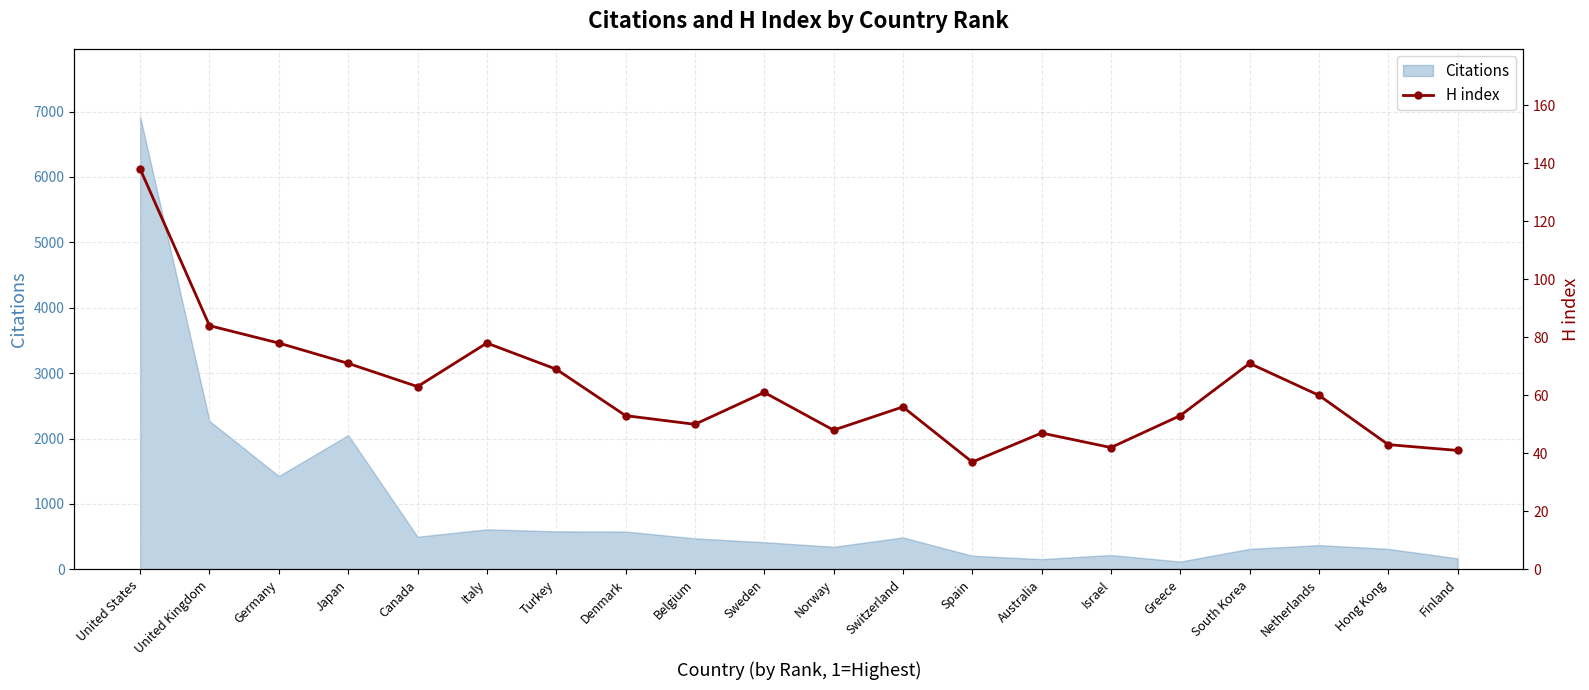

List the labels in order of value, largest first.

United States, United Kingdom, Germany, Italy, Japan, South Korea, Turkey, Canada, Sweden, Netherlands, Switzerland, Denmark, Greece, Belgium, Norway, Australia, Hong Kong, Israel, Finland, Spain